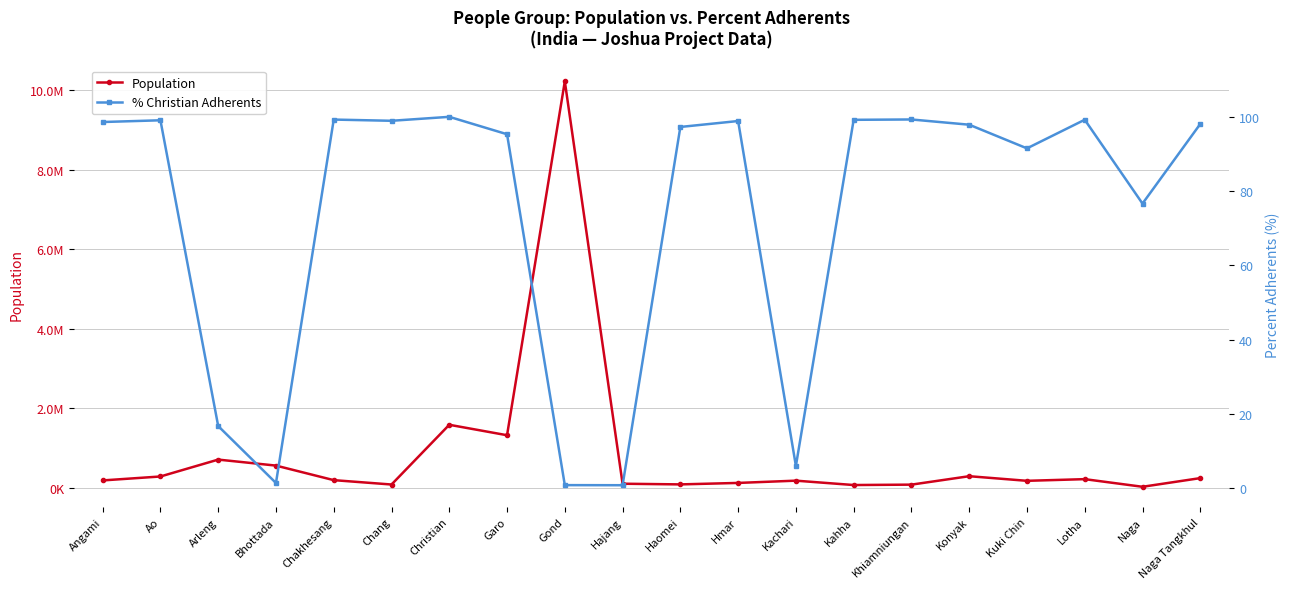

The % Adherents series shows 99.3 at Khiamniungan. True or false?

True